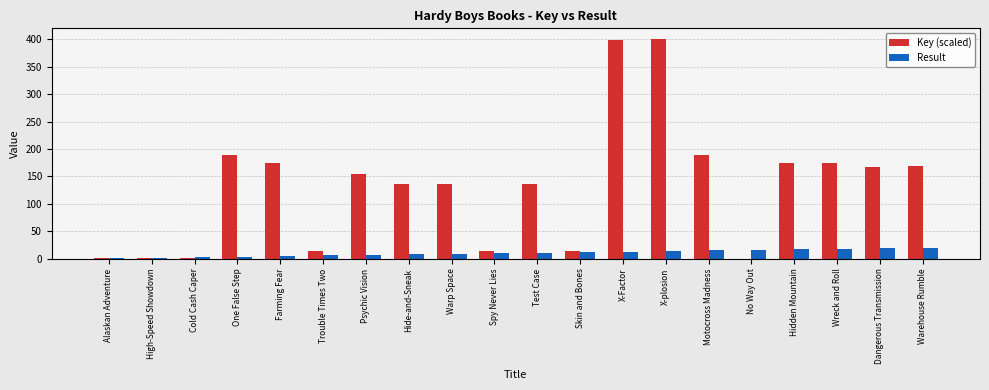

Read the Key (scaled) value at Hidden Mountain.

173.8